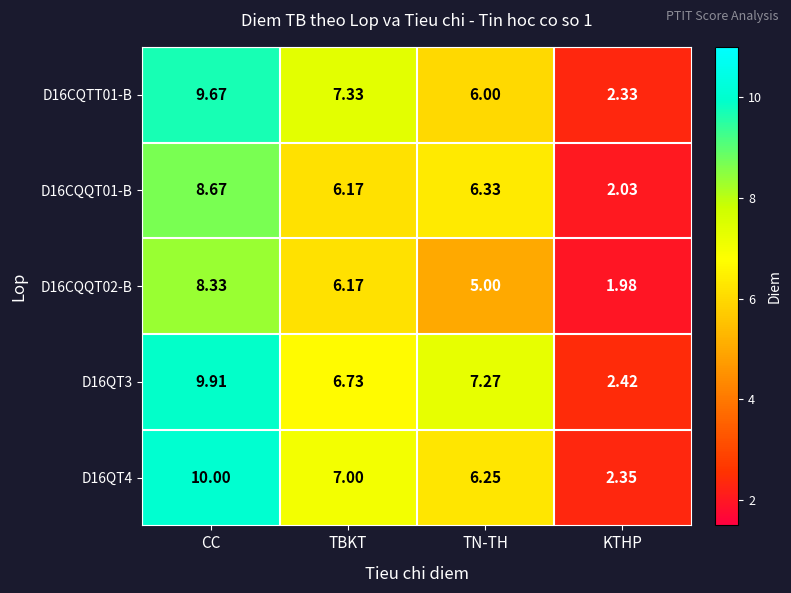

List the series in order of their peak value, lowest first.

D16CQQT02-B, D16CQQT01-B, D16CQTT01-B, D16QT3, D16QT4